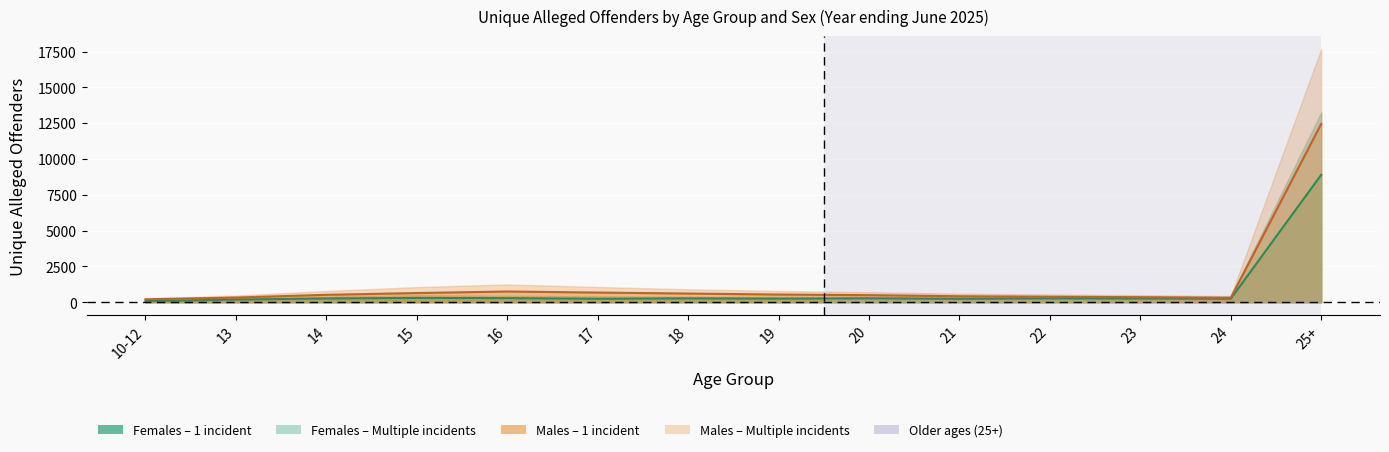

What is the minimum value for Females_single?

84